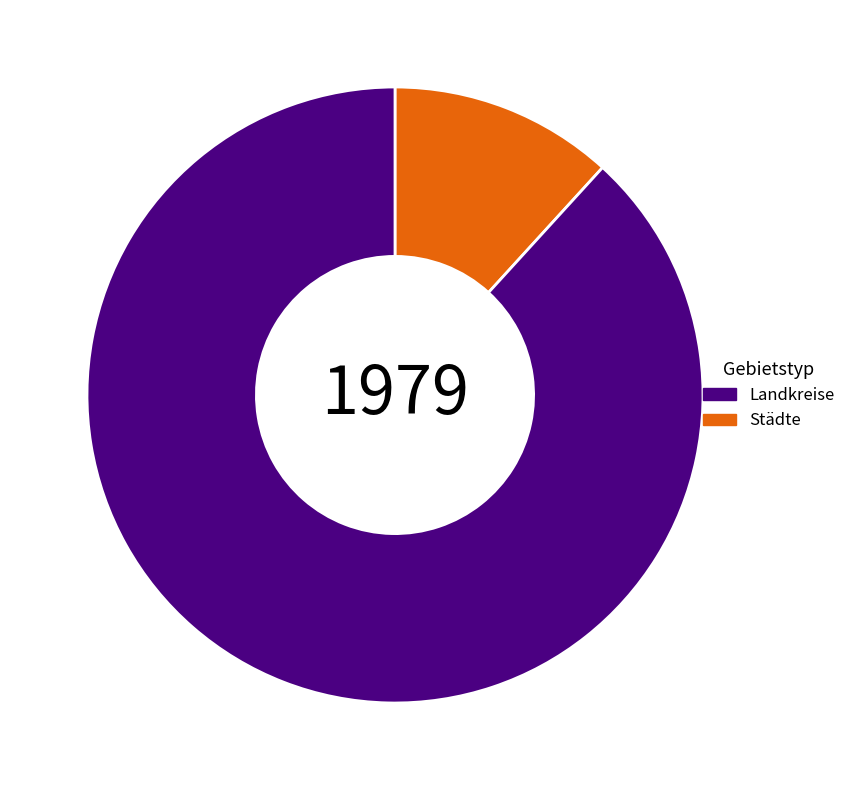

Count the number of slices in the pie.

2